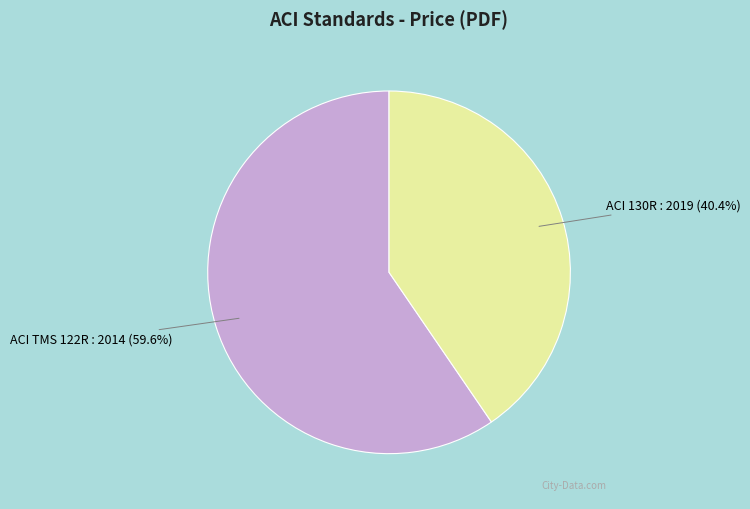

Does any single category account for the majority?

Yes